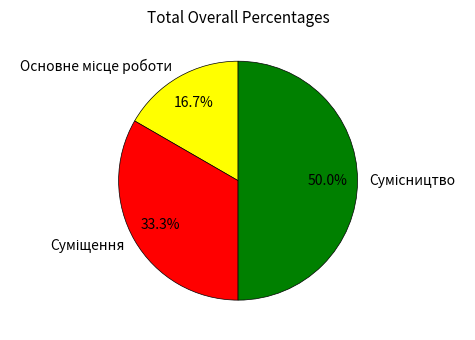

How many segments does this pie chart have?

3